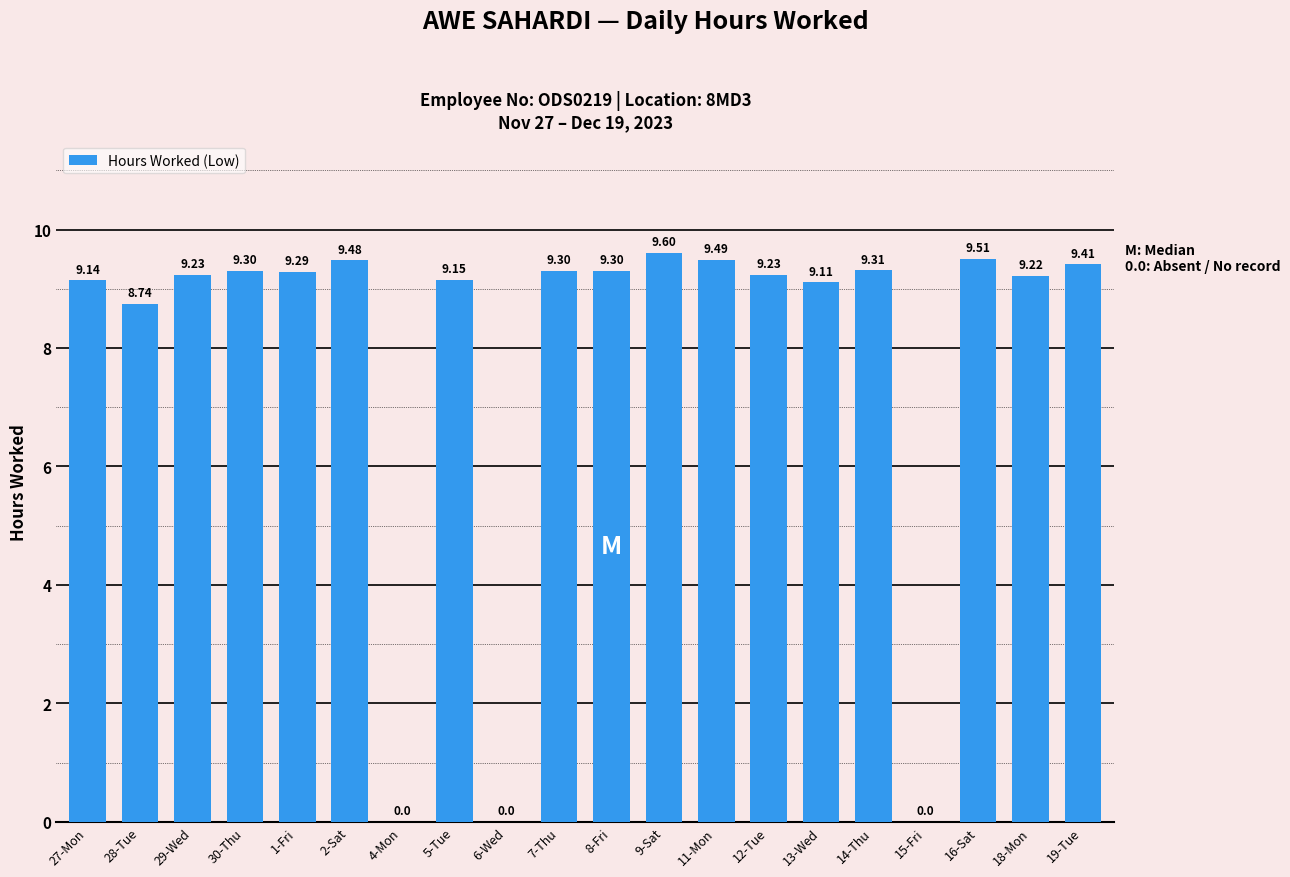

The chart shows a value of -5.6 at 15-Fri. True or false?

False